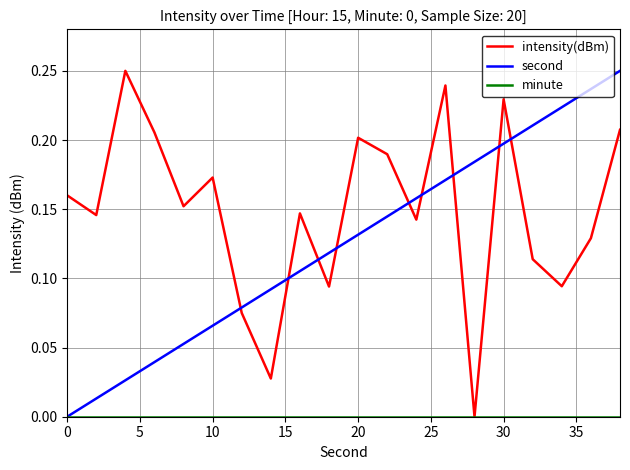

Which series has the largest total across all categories?

intensity(dBm)